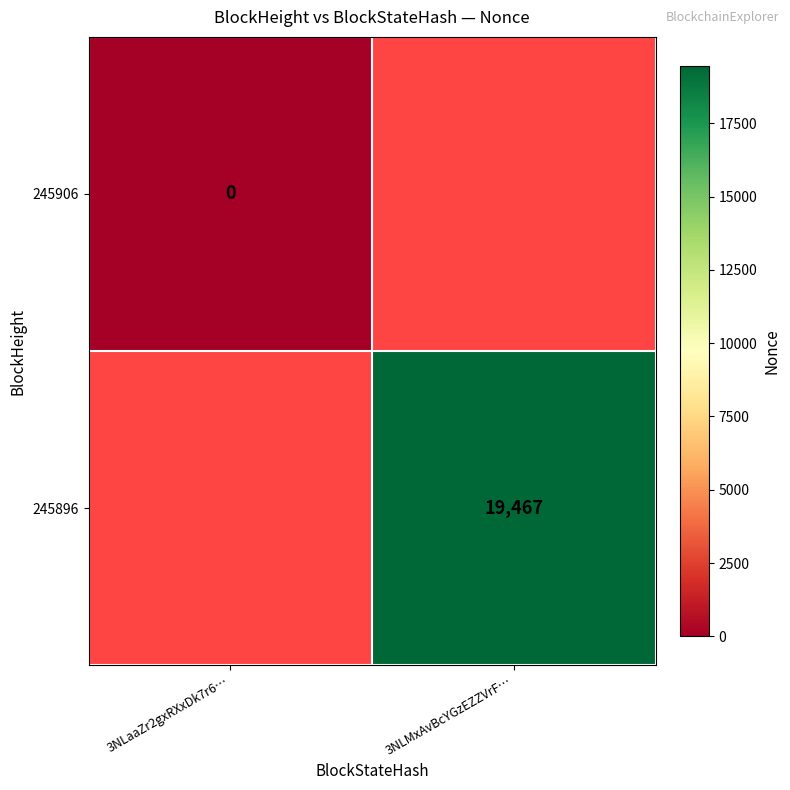

Which label corresponds to the largest value in the chart?

3NLMxAvBcYGzEZZVrF…